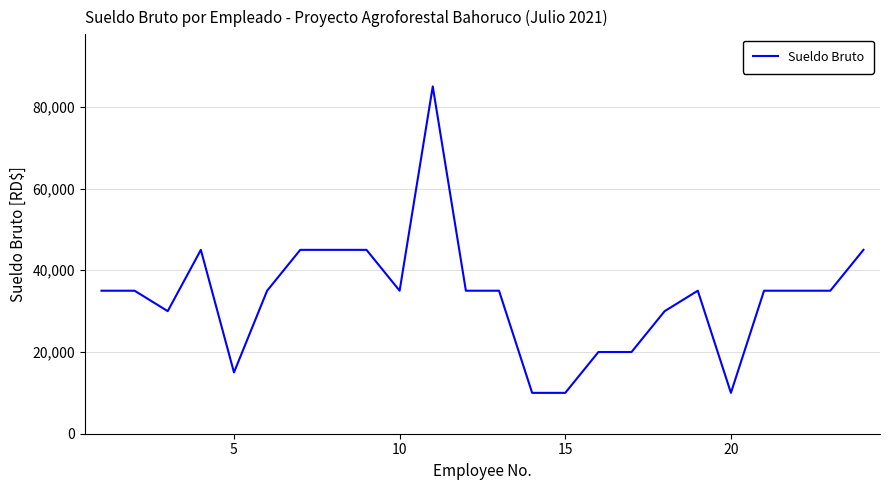

What is the maximum value shown in the chart?

85000